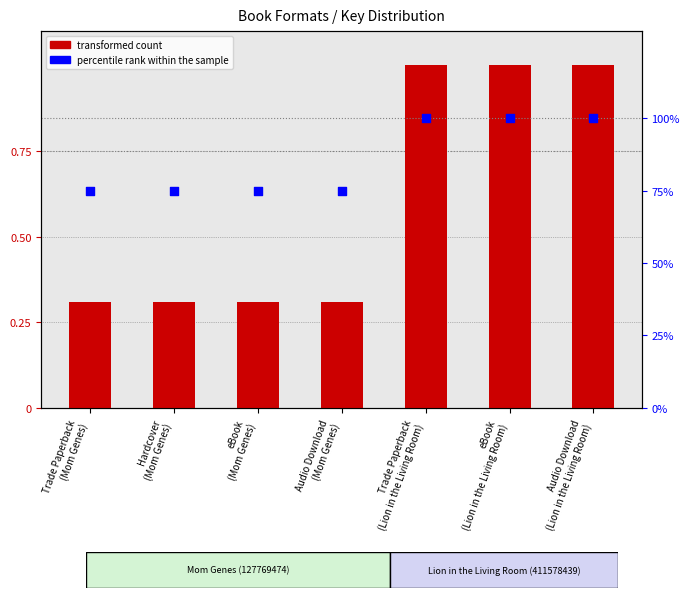

What is the total value across all series at eBook
(Lion in the Living Room)?

101.0